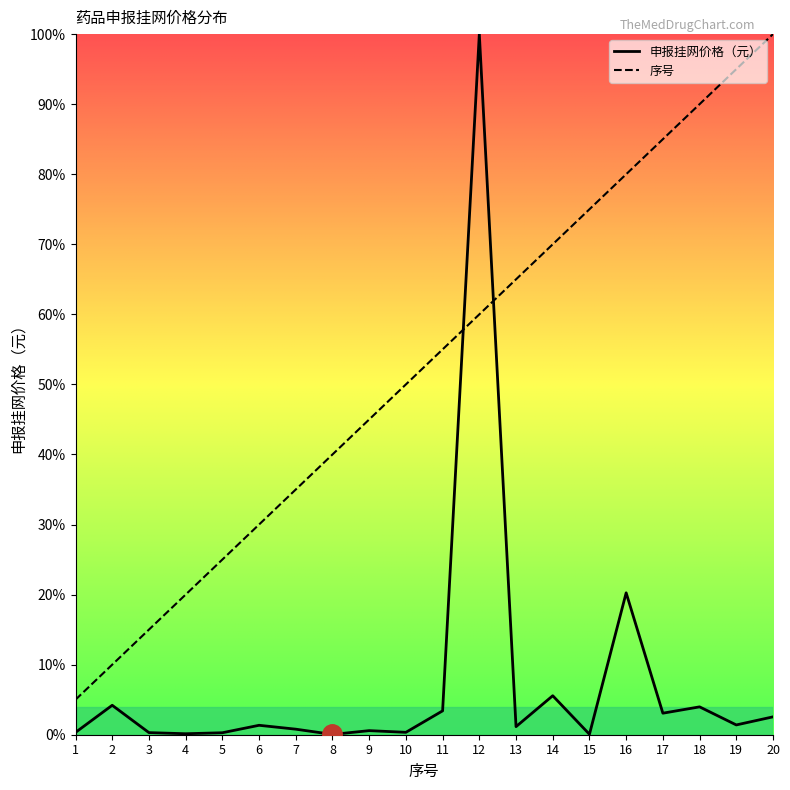

Which has a higher value, 14 or 17?

14